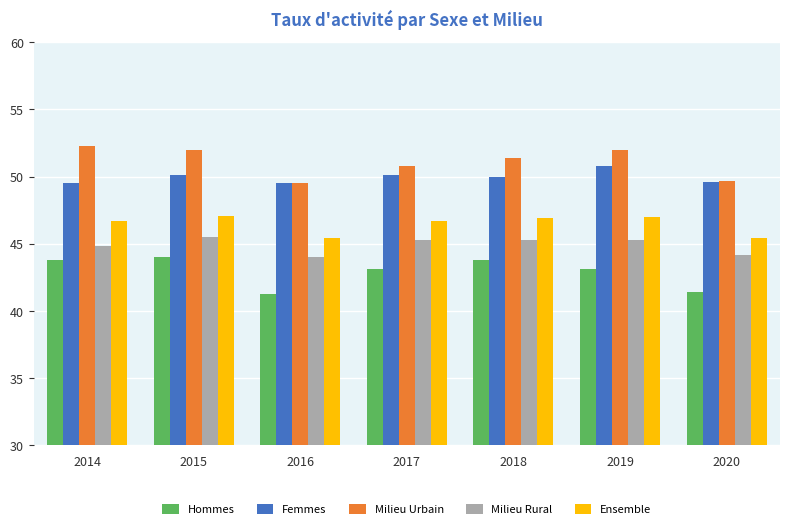

What is the sum of all Hommes values?

300.5